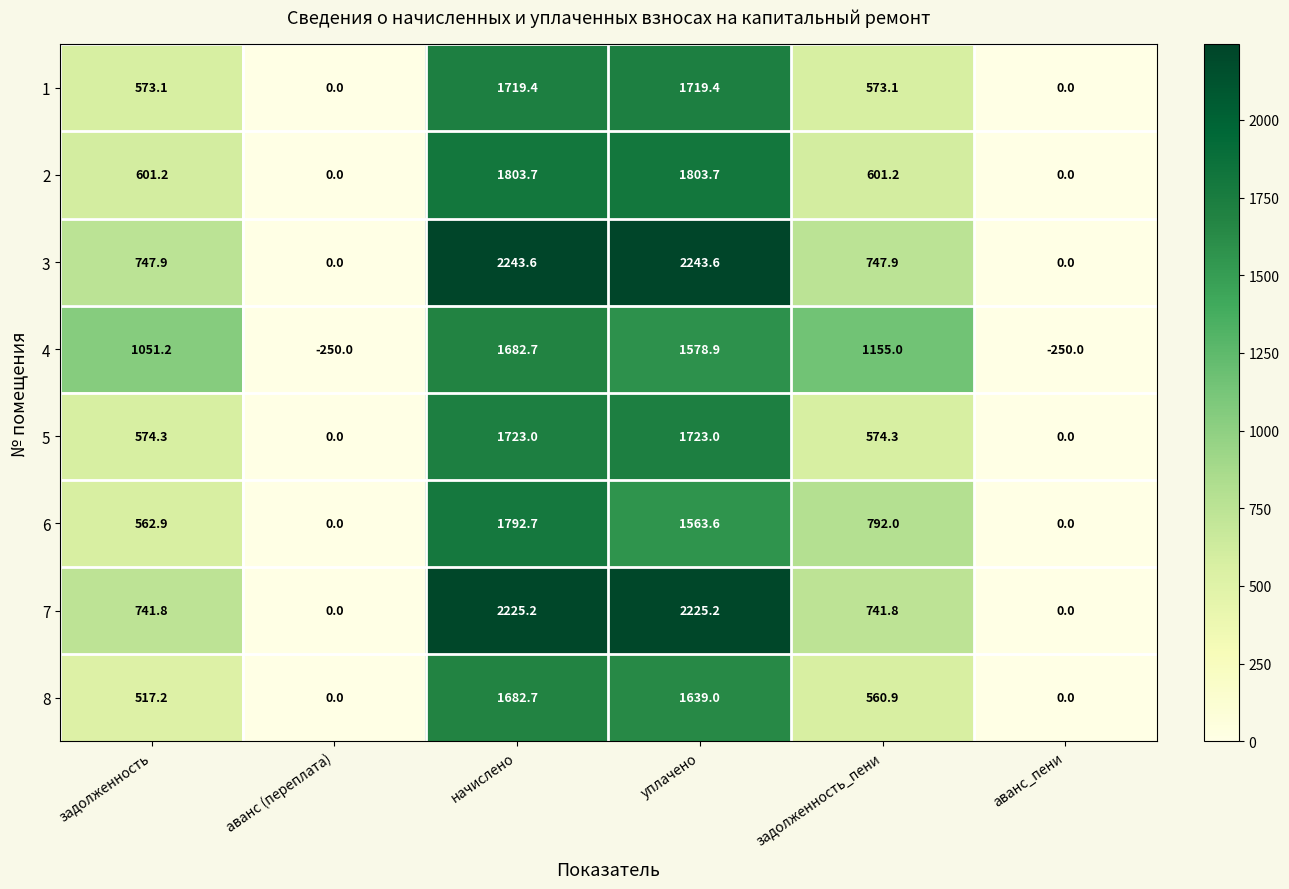

At which category is the sum across all series the highest?

начислено